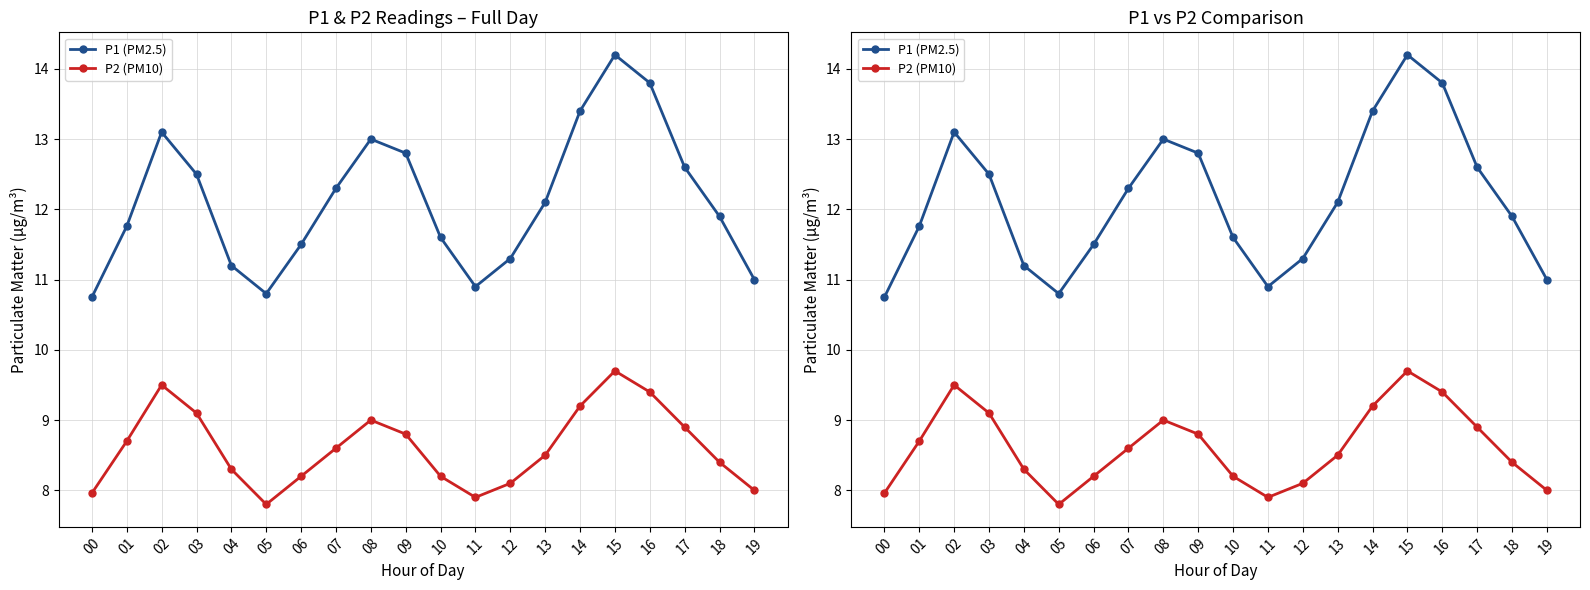

What is the sum of all P2 (PM10) values?

172.3